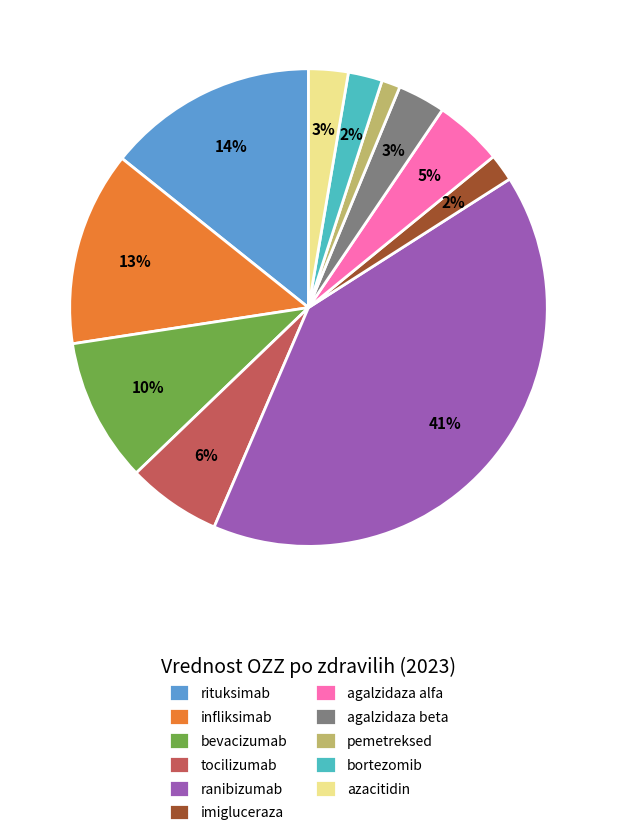

Does any single category account for the majority?

No